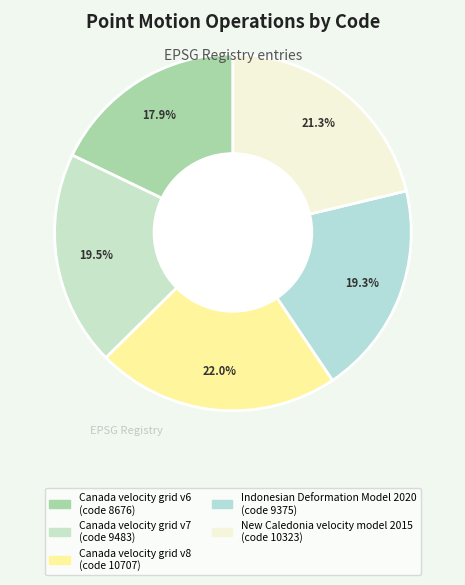

To the nearest percent, what percentage of the pie is New Caledonia velocity model 2015?

21%